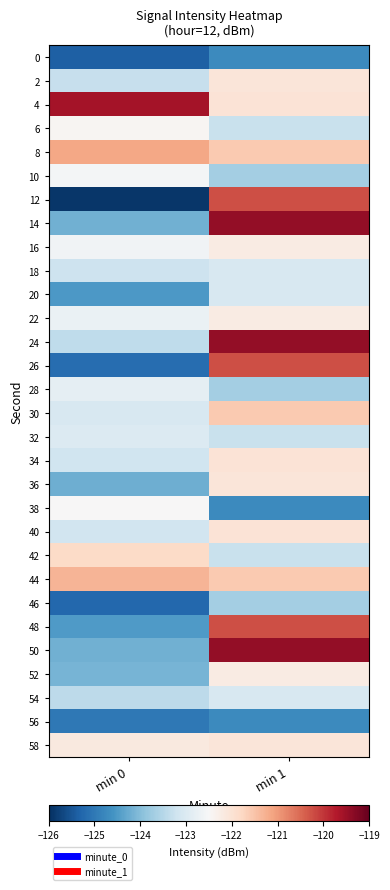

At which category does the chart reach its peak across all series?

min 1